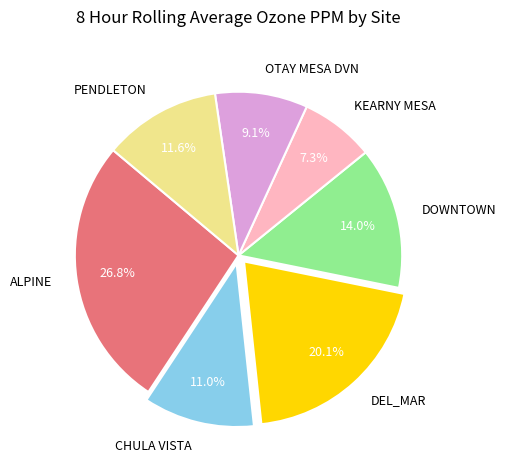

Rank the categories by value from highest to lowest.

ALPINE, DEL_MAR, DOWNTOWN, PENDLETON, CHULA VISTA, OTAY MESA DVN, KEARNY MESA